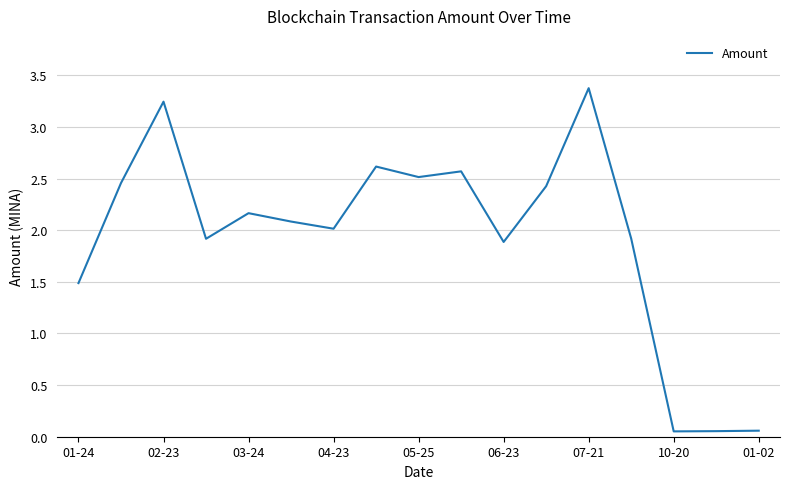

Count the number of categories in the chart.

17